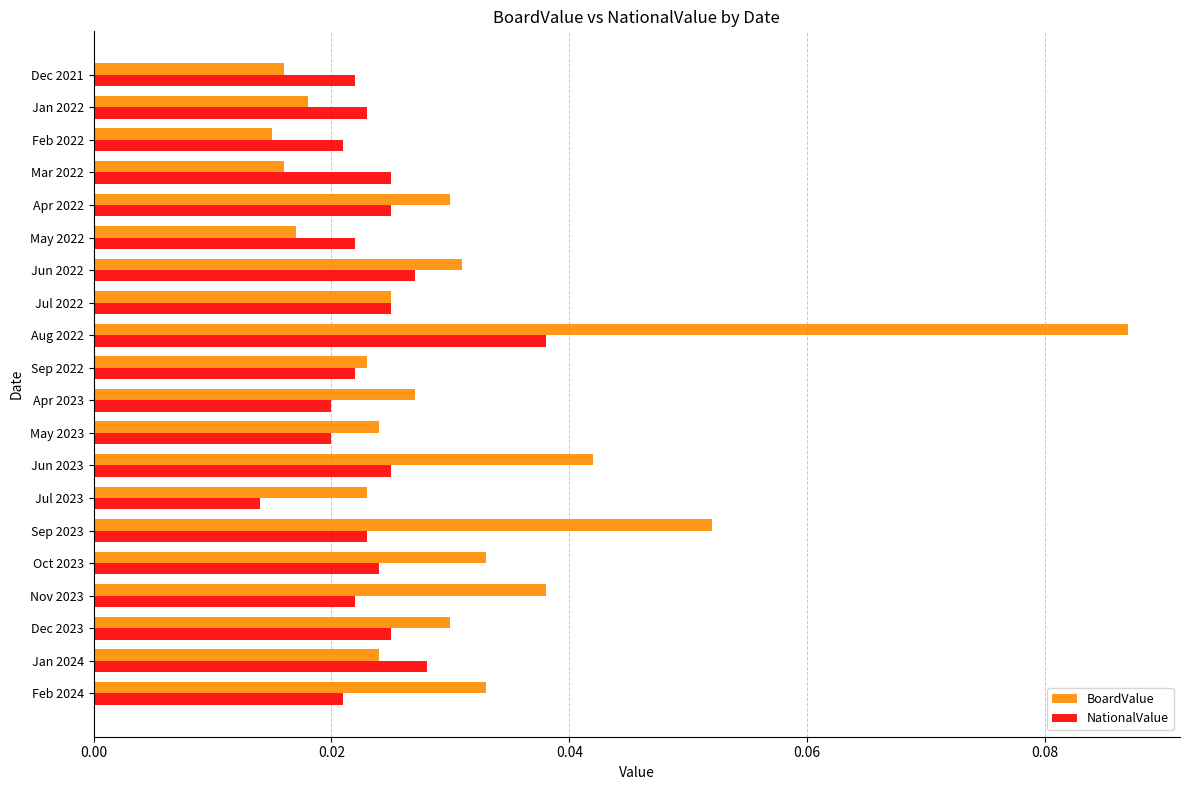

At which category is the sum across all series the highest?

Aug 2022